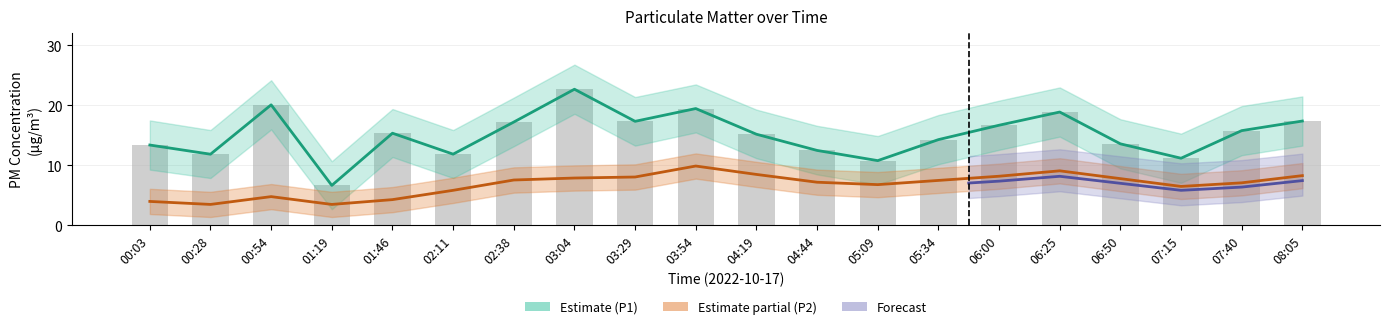

What is the sum of all P2 (PM2.5) values?

136.4